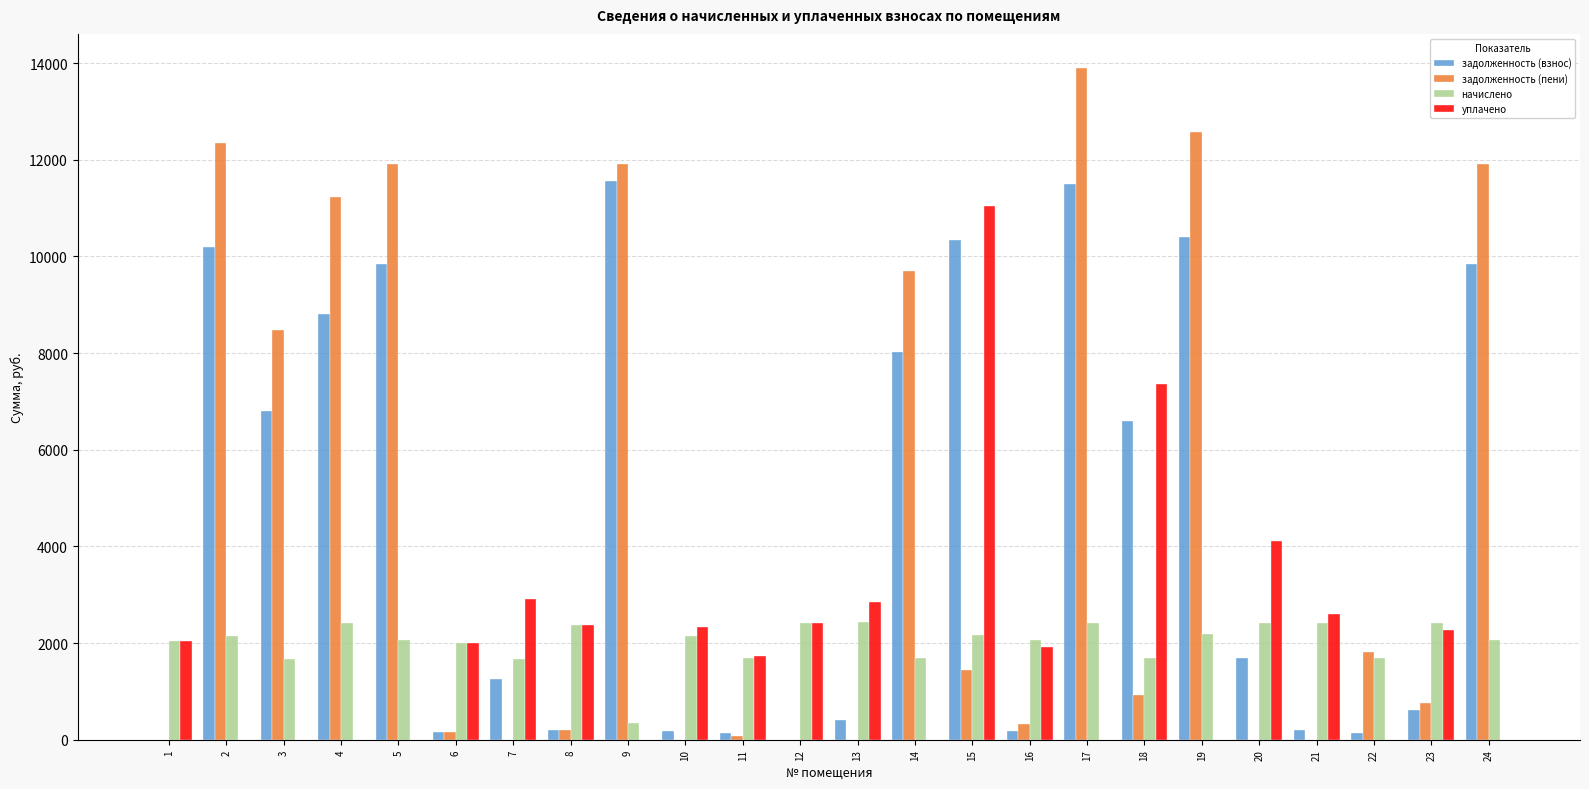

What is the maximum value for задолженность (пени)?

13908.0